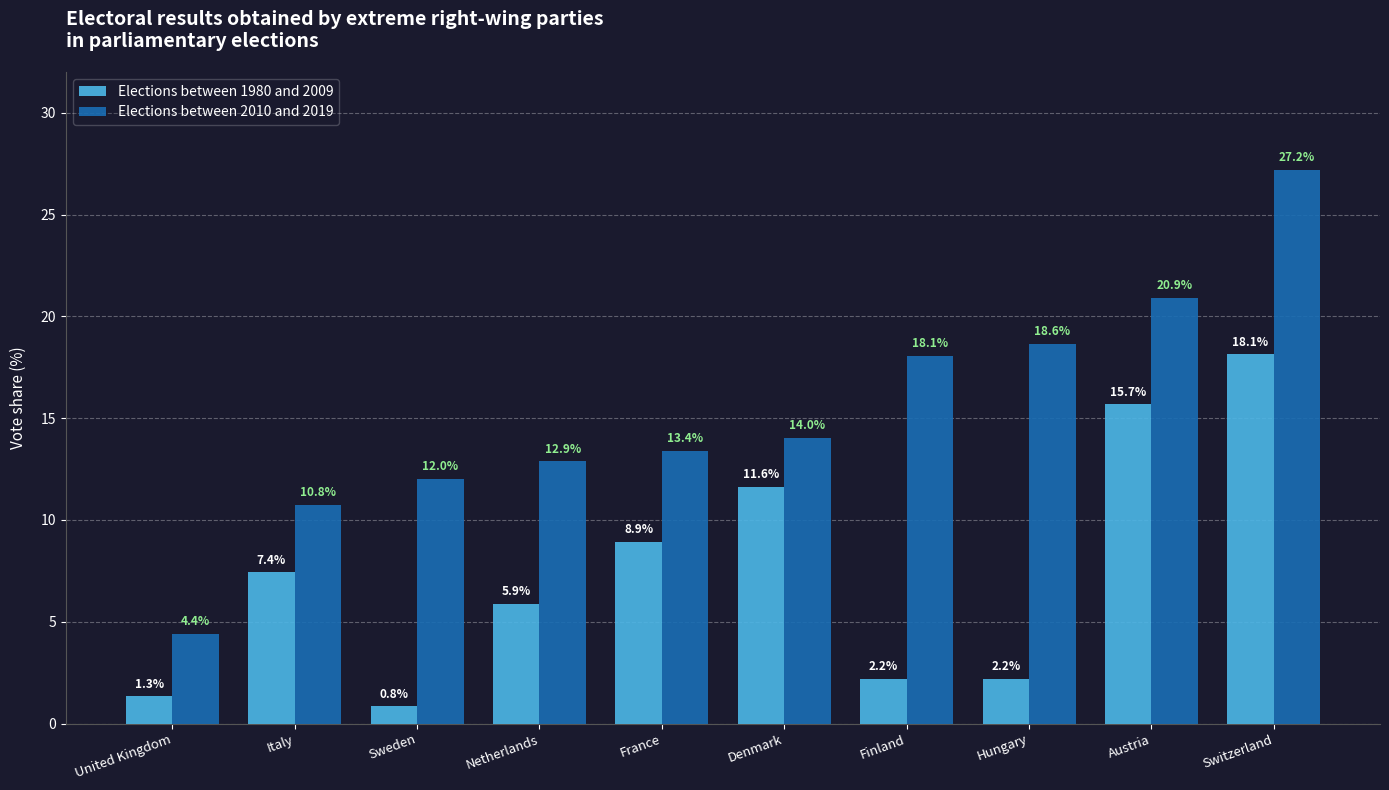

List the labels in order of Elections between 2010 and 2019 value, largest first.

Switzerland, Austria, Hungary, Finland, Denmark, France, Netherlands, Sweden, Italy, United Kingdom